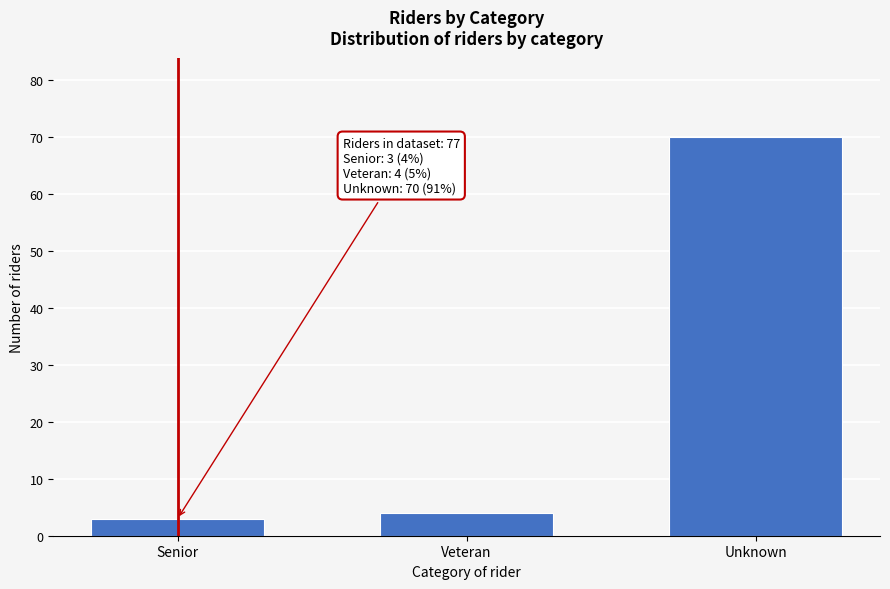

Reading right to left, what are all the values shown in this chart?

Unknown=70	Veteran=4	Senior=3